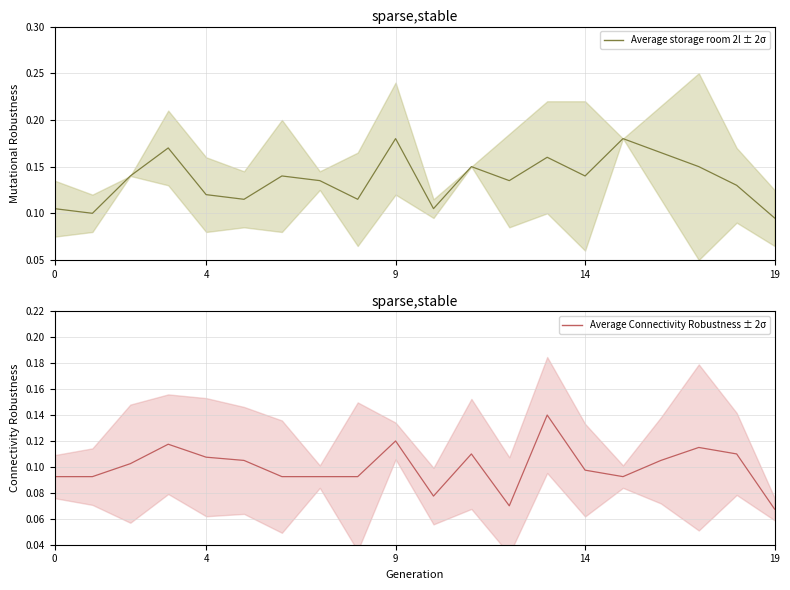

What is the total value across all series at 5?

0.2